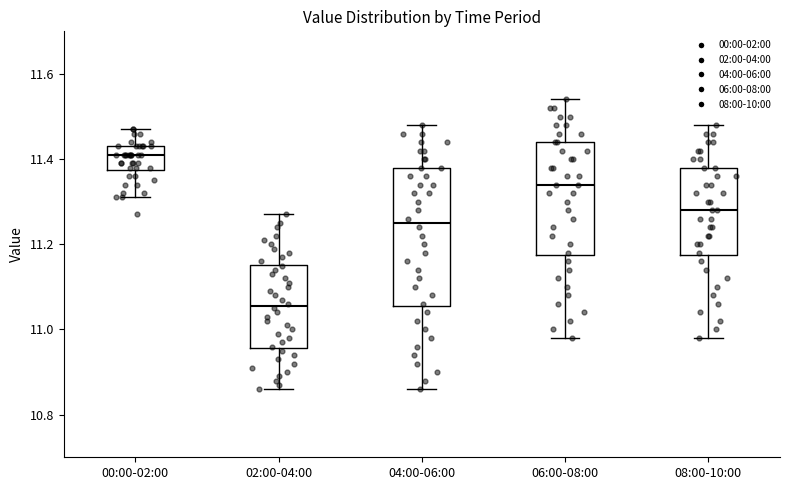

Where does the upper whisker of the box for 06:00-08:00 end on the y-axis? The values are not printed on the chart, so give them approximately, as read against the axis.

11.54